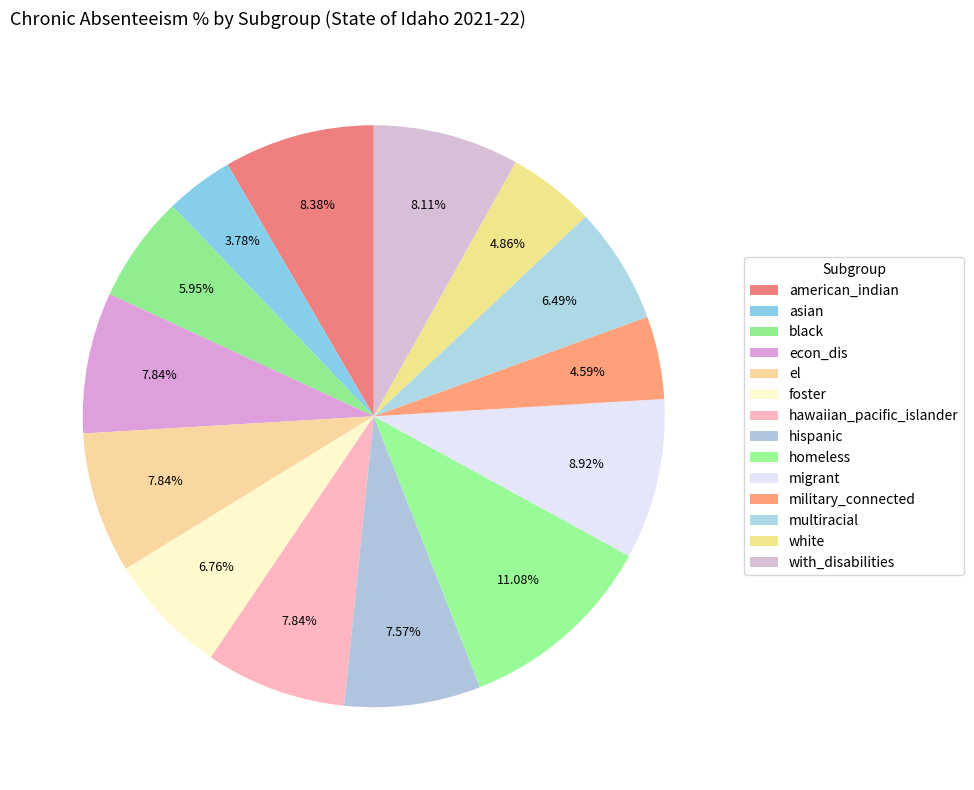

Do homeless and black together represent more than half of the pie?

No